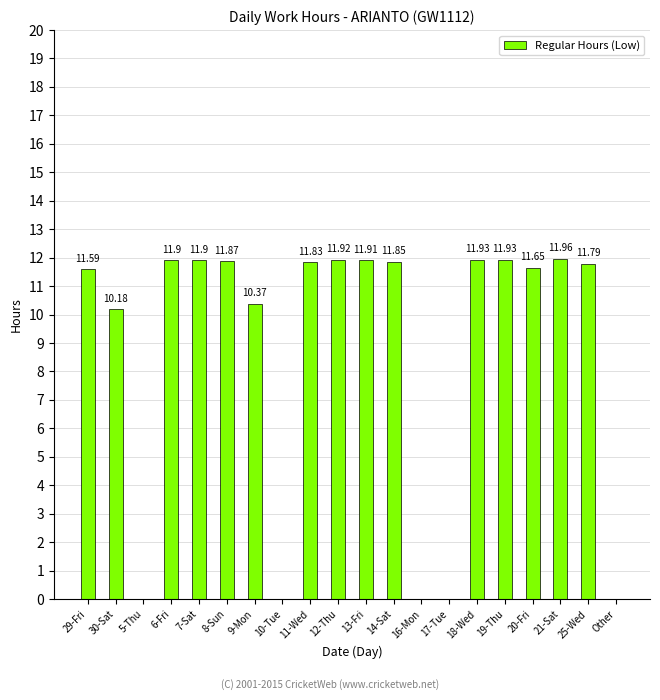

The value at 20-Fri is 16.1. True or false?

False